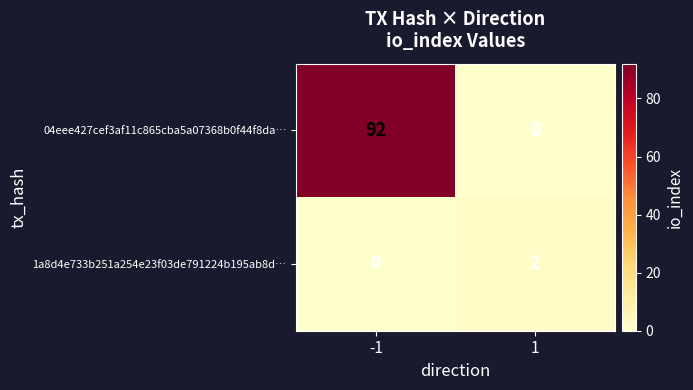

Which series has the widest spread of values?

04eee427cef3af11c865cba5a07368b0f44f8da…